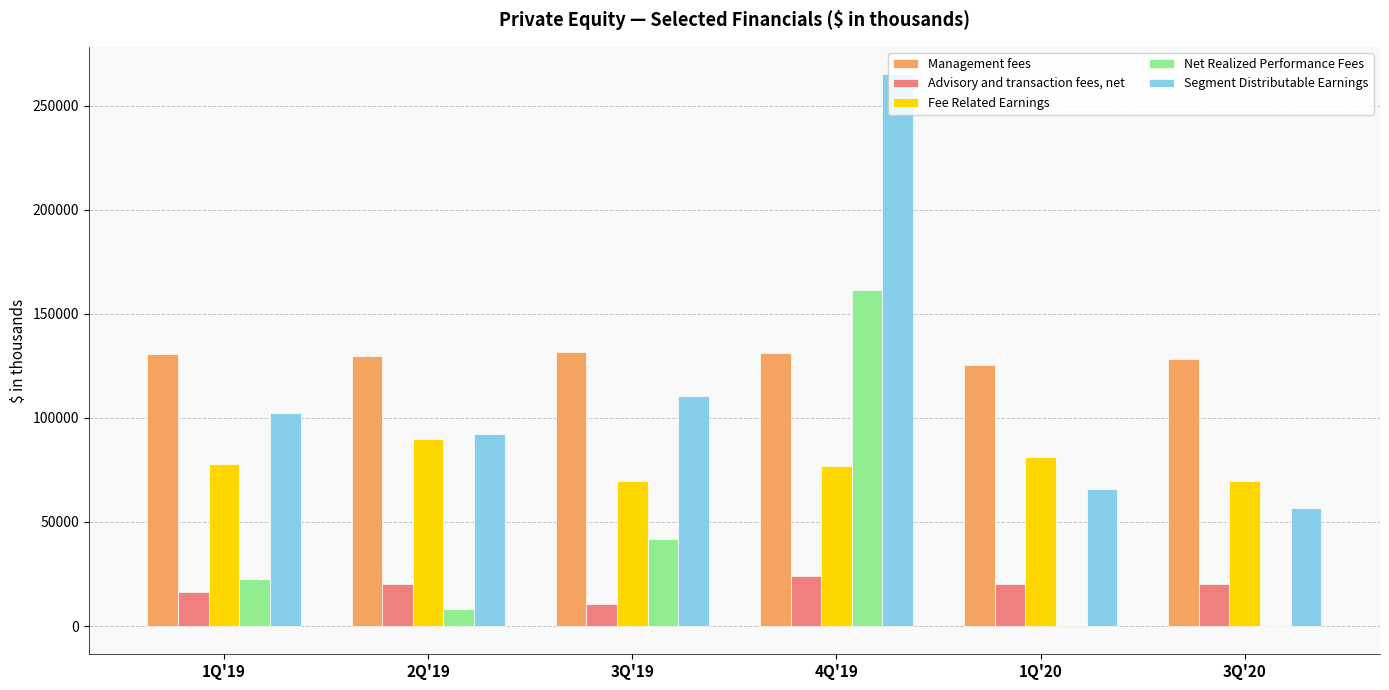

At which category is the sum across all series the highest?

4Q'19